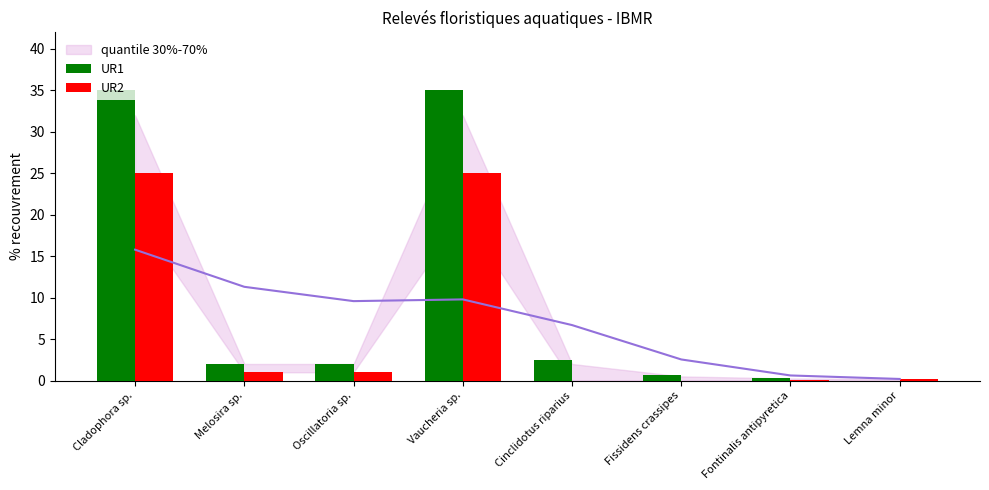

What are all the series names shown in the legend?

UR1, UR2